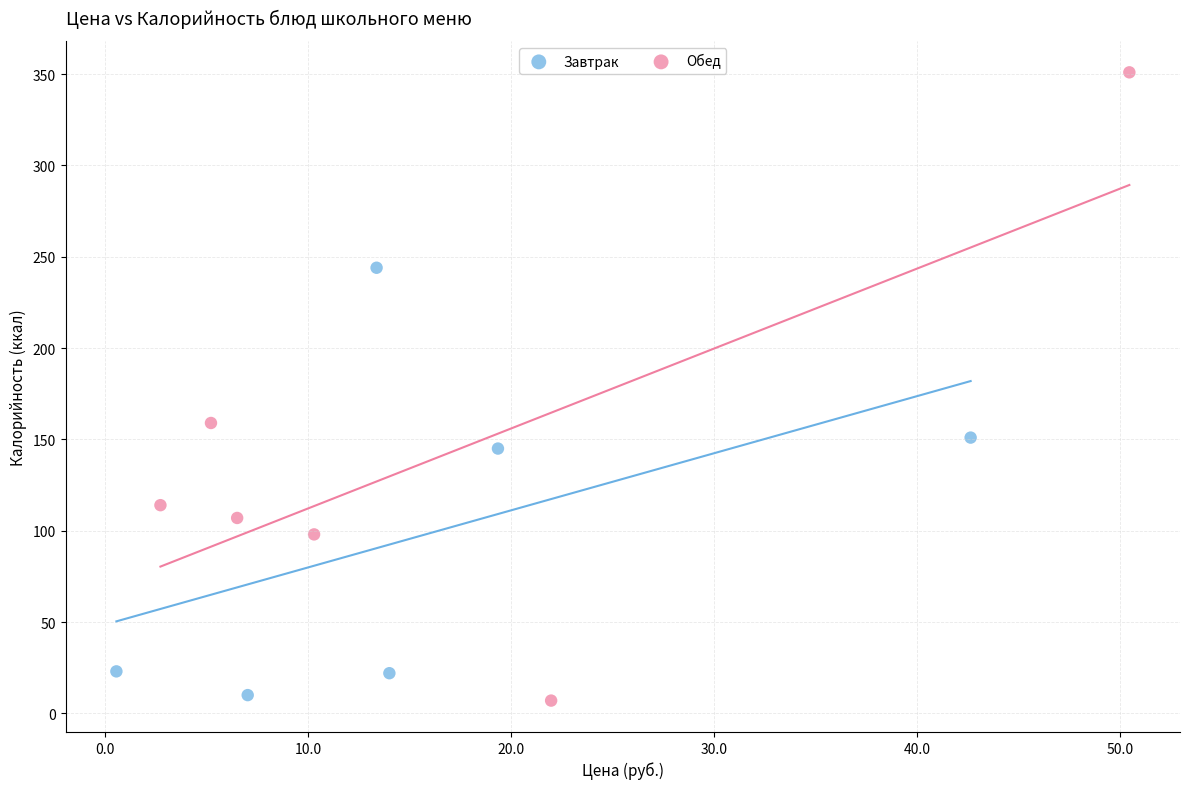

Which series has the widest spread of Y values?

Обед